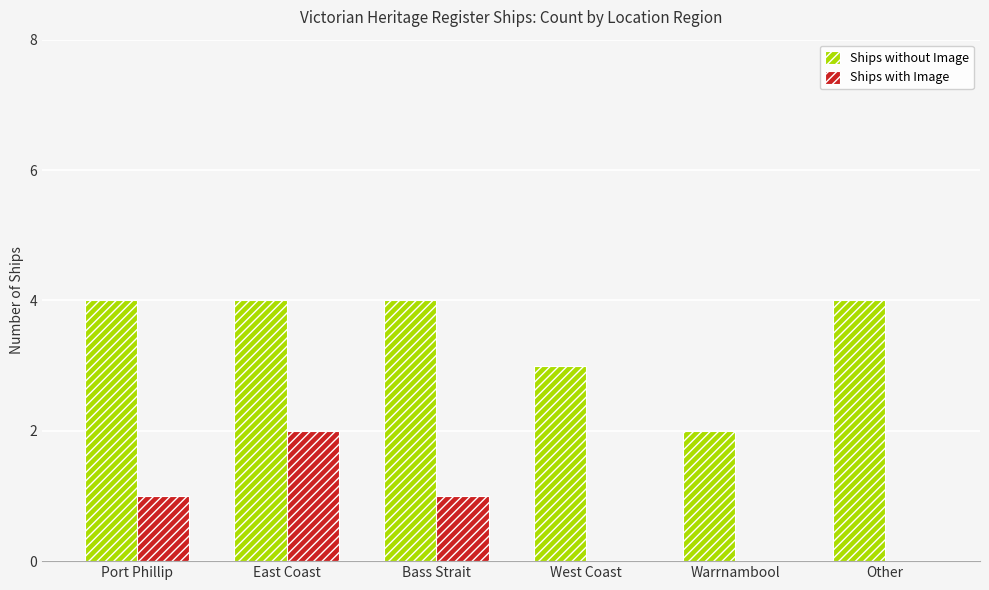

What is the sum of the Ships without Image values at Port Phillip and East Coast?

8